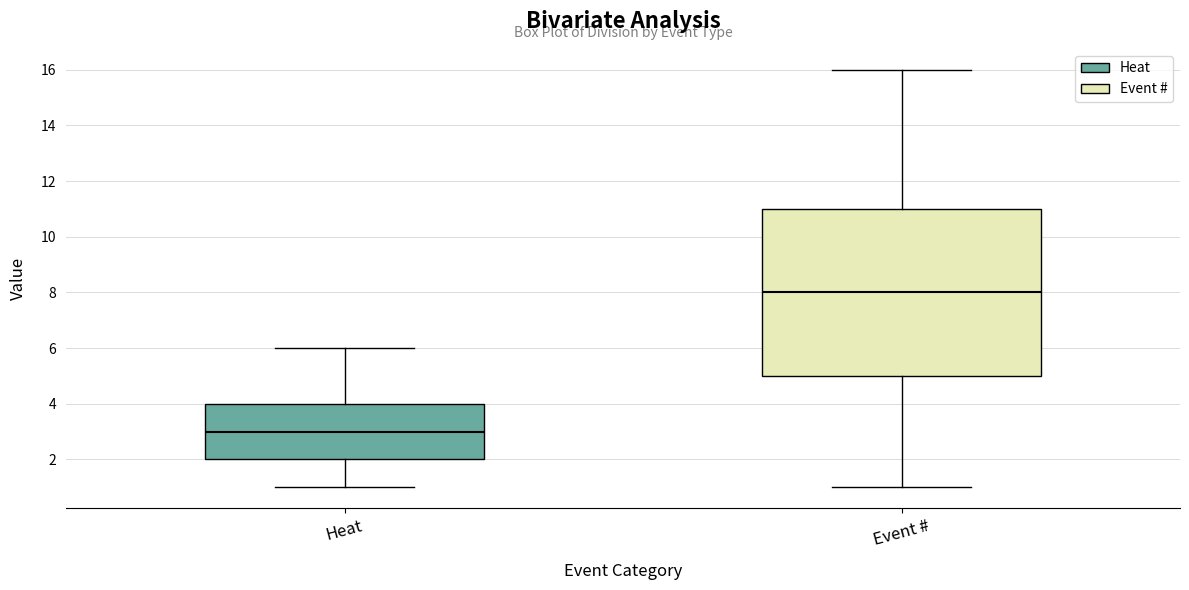

Where does the median line of the box for Heat sit on the y-axis? The values are not printed on the chart, so give them approximately, as read against the axis.

3